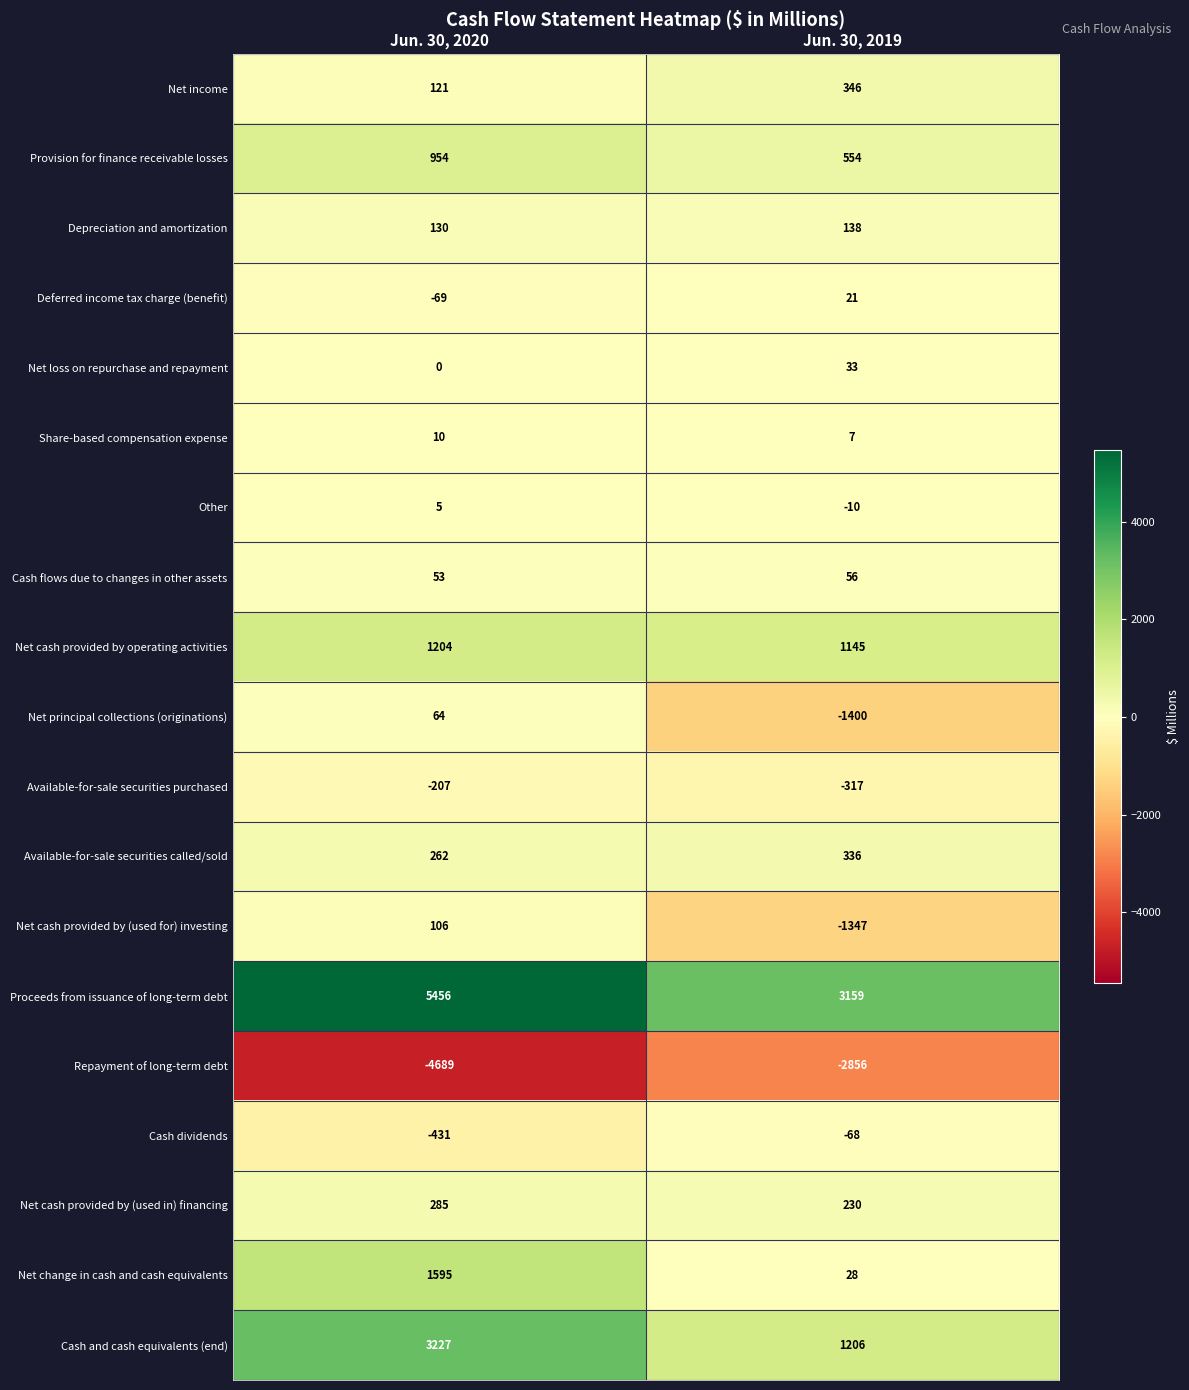

Which series has the widest spread of values?

Proceeds from issuance of long-term debt